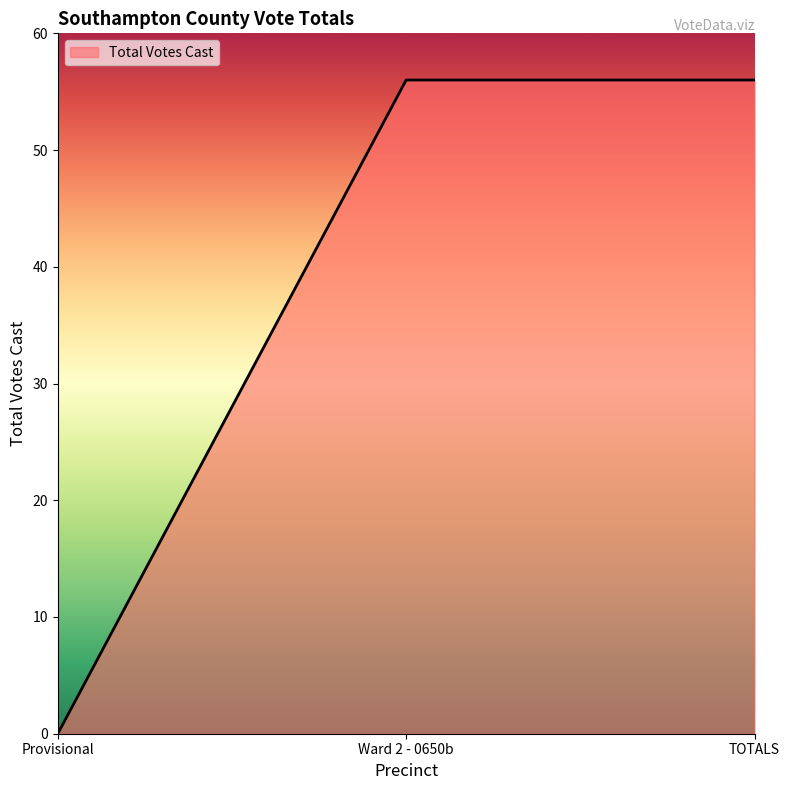

What is the ratio of the value at TOTALS to the value at Ward 2 - 0650b?

1.0